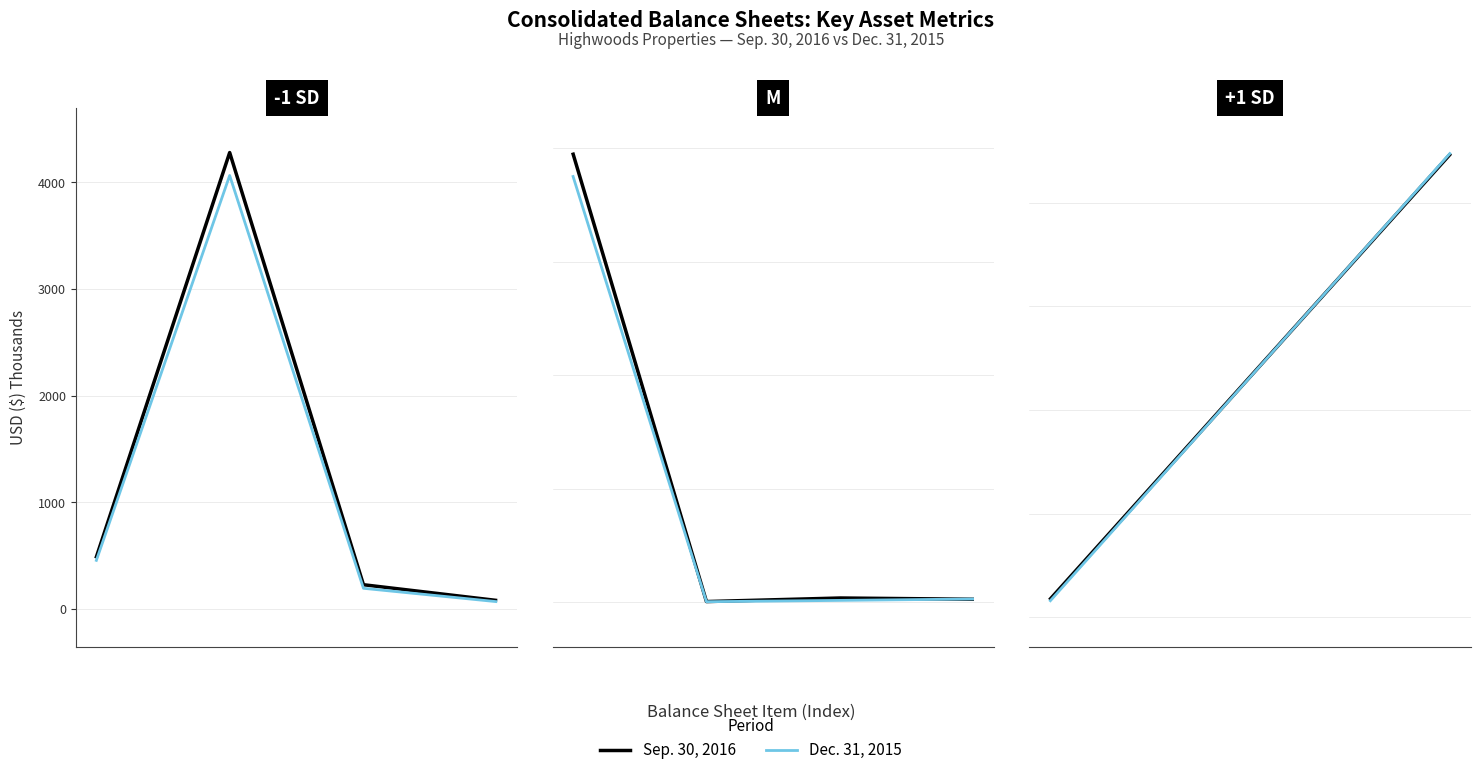

What is the spread (max minus min) of values at 1?

9.8